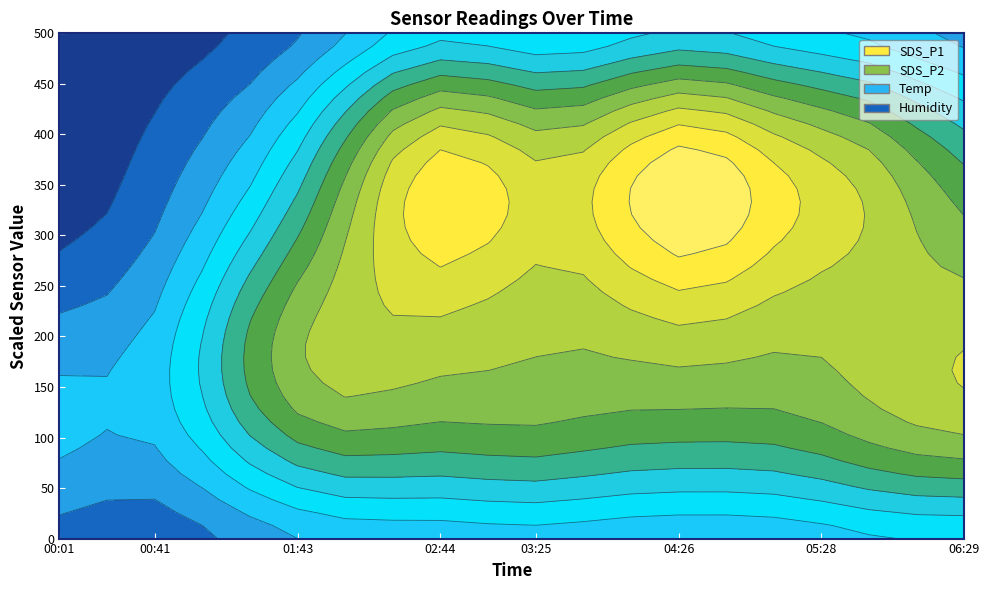

Reading right to left, extract all data points from this chart.

SDS_P1: 06:29=6.3	06:09=6.9	05:48=7.9	05:28=7.5	05:07=7.5	04:47=8.4	04:26=8.9	04:06=7.9	03:45=7.5	03:25=6.9	03:05=8.2	02:44=8.5	02:24=8.1	02:03=6.3	01:43=6.4	01:22=5.2	01:02=5.8	00:41=5.2	00:21=5.1	00:01=5.0
SDS_P2: 06:29=5.8	06:09=6.4	05:48=7.3	05:28=6.9	05:07=7.0	04:47=7.8	04:26=8.2	04:06=7.4	03:45=6.9	03:25=6.4	03:05=7.5	02:44=7.7	02:24=7.5	02:03=5.8	01:43=5.9	01:22=4.9	01:02=5.3	00:41=4.7	00:21=4.7	00:01=4.7
Temp: 06:29=21.4	06:09=21.3	05:48=21.3	05:28=21.3	05:07=21.3	04:47=21.3	04:26=21.3	04:06=21.3	03:45=21.3	03:25=21.3	03:05=21.3	02:44=21.3	02:24=21.3	02:03=21.4	01:43=21.4	01:22=21.4	01:02=21.3	00:41=21.2	00:21=21.3	00:01=21.2
Humidity: 06:29=53.6	06:09=53.8	05:48=53.8	05:28=53.4	05:07=53.4	04:47=53.4	04:26=53.4	04:06=53.4	03:45=53.4	03:25=53.8	03:05=53.5	02:44=53.4	02:24=53.4	02:03=53.6	01:43=53.2	01:22=52.9	01:02=53.1	00:41=52.2	00:21=52.8	00:01=53.0